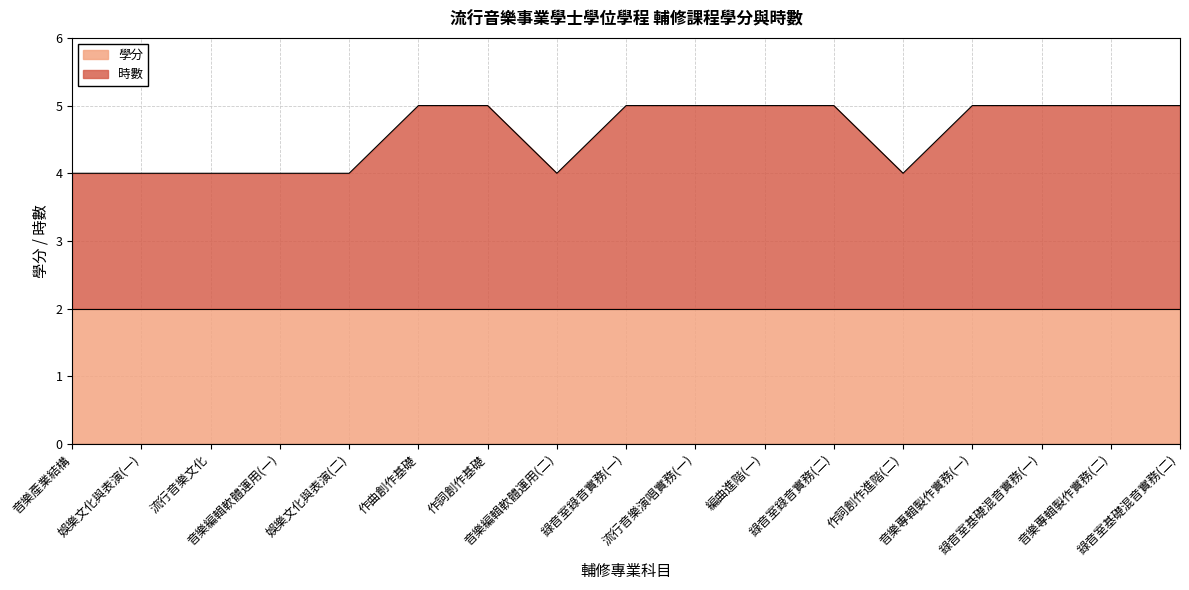

How many interior local valleys (lower than both neighbors) does the data have?

2